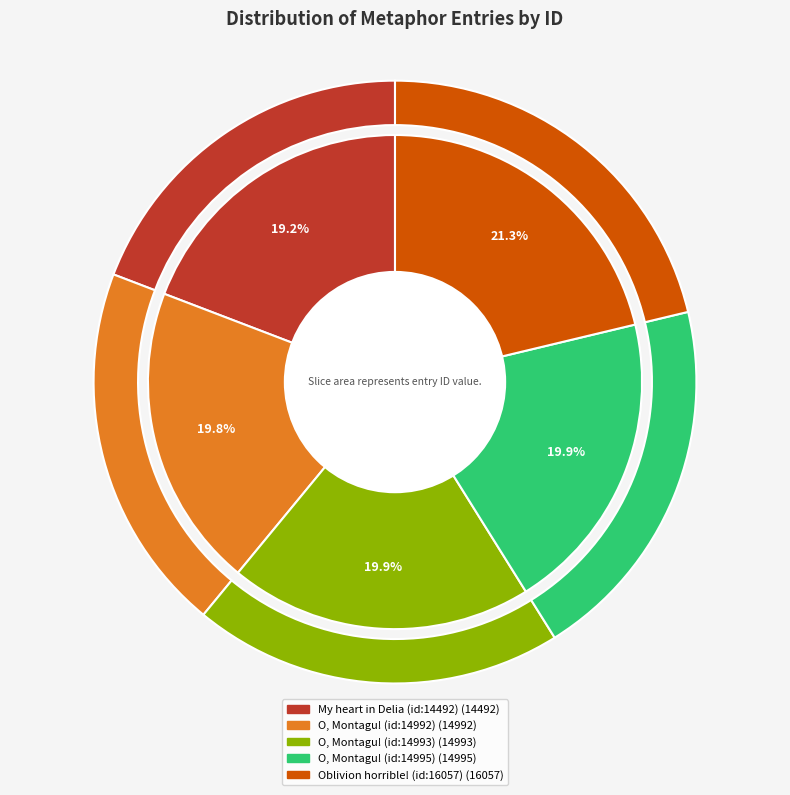

What percentage is NOT represented by O, Montagu! (id:14992)?

80.2%